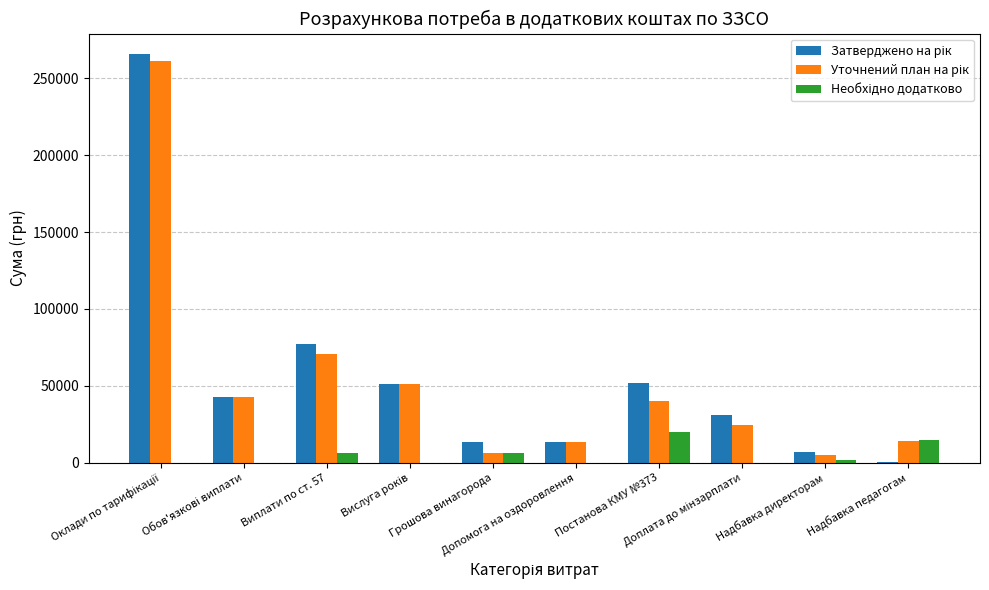

What is the maximum value shown in the chart?

265794.3